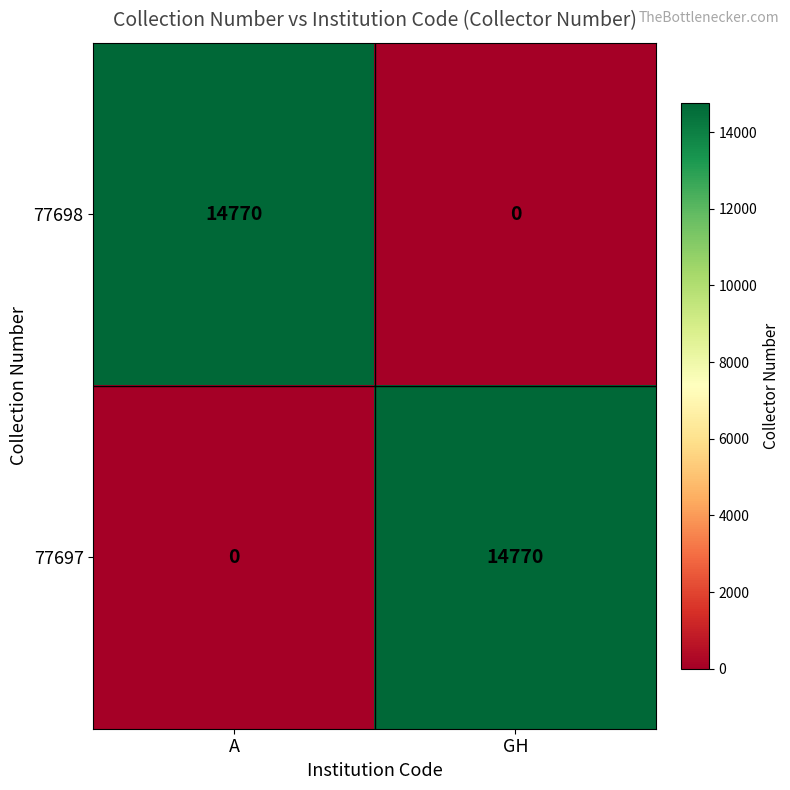

Read the 77697 value at GH, to the nearest 100.

14800